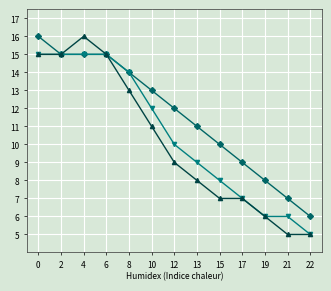

What is the total value across all series at 0?

46